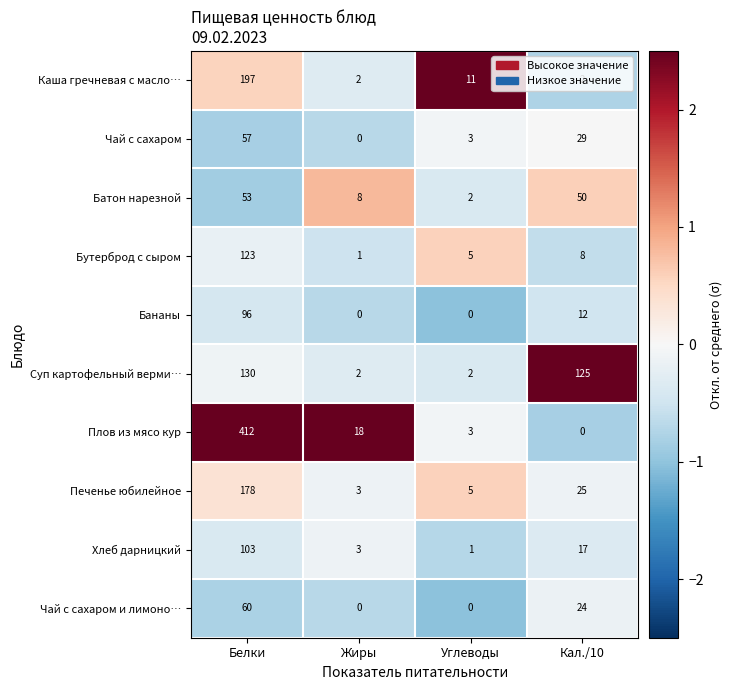

What is the spread (max minus min) of values at Белки?

359